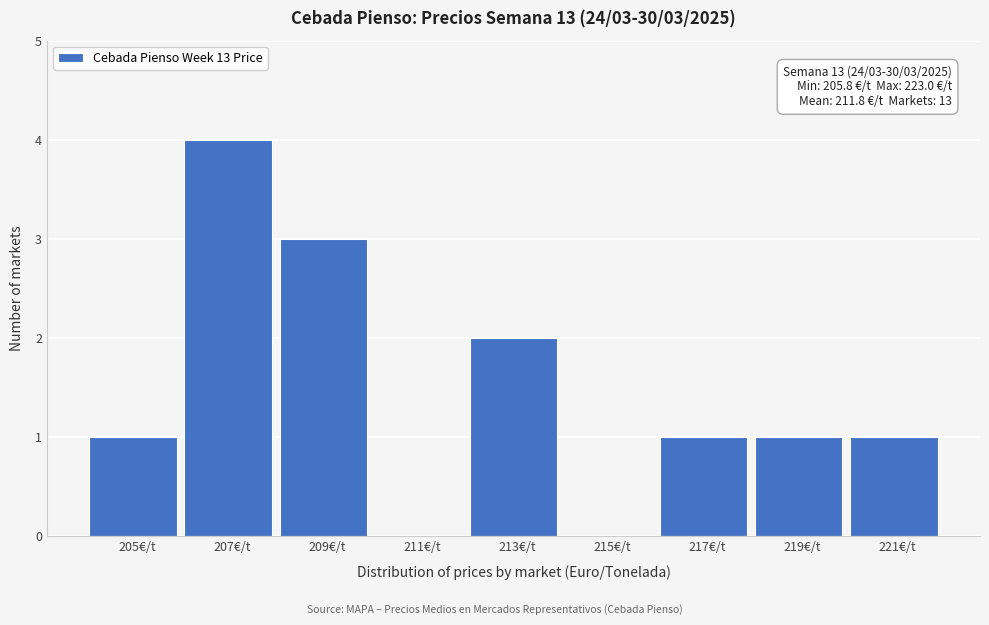

Reading right to left, extract all data points from this chart.

221€/t=1	219€/t=1	217€/t=1	215€/t=0	213€/t=2	211€/t=0	209€/t=3	207€/t=4	205€/t=1